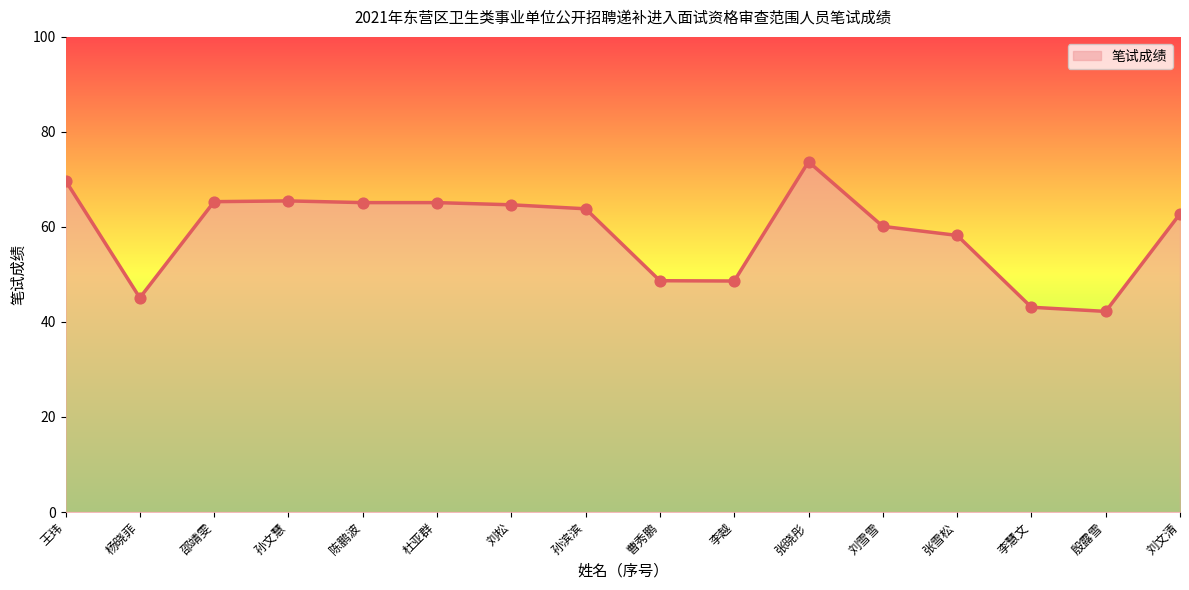

Which has a higher value, 曹秀鹏 or 张晓彤?

张晓彤